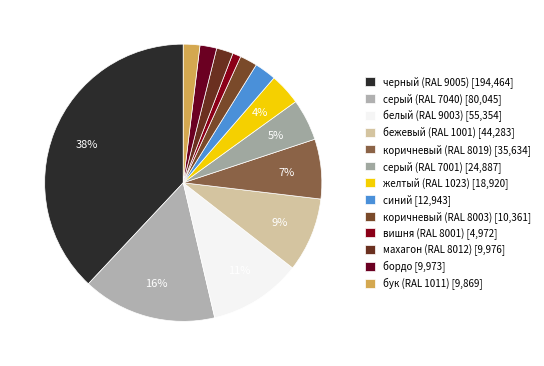

How many segments does this pie chart have?

13